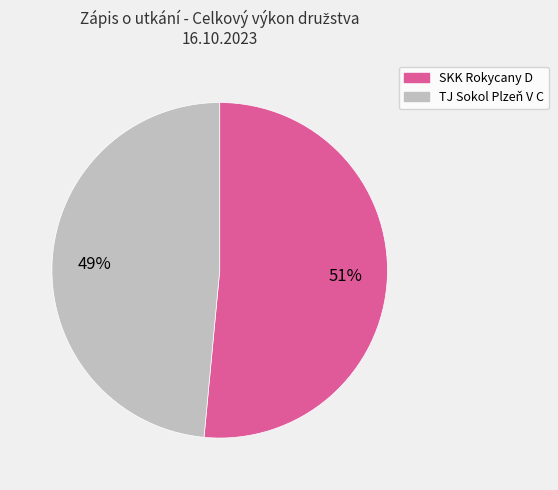

To the nearest percent, what is the combined percentage of TJ Sokol Plzeň V C and SKK Rokycany D?

100%